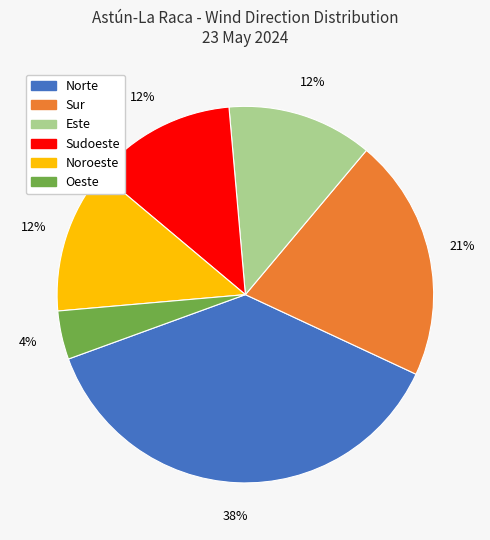

Does any single category account for the majority?

No